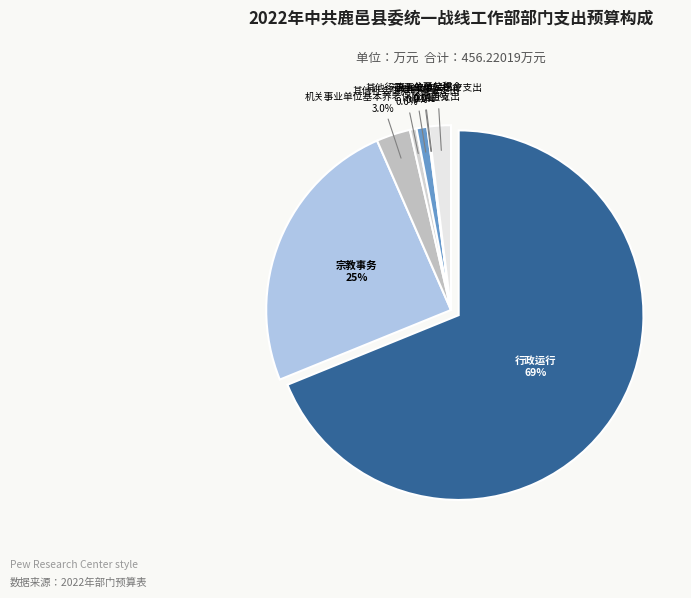

Is the sum of 行政运行 and 宗教事务 greater than half?

Yes